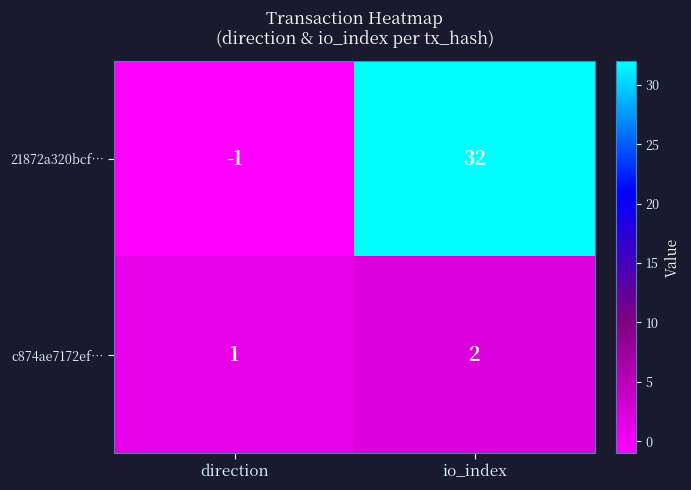

At how many categories does at least one series exceed 11?

1